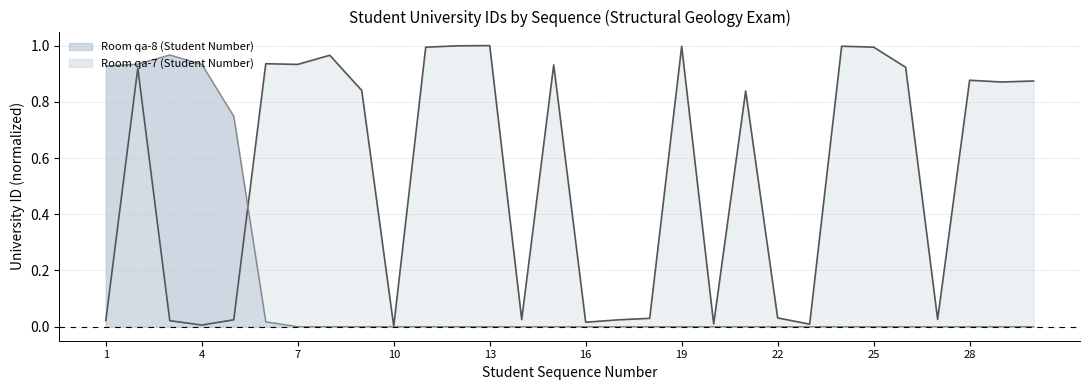

List the series in order of their overall mean, lowest first.

Room qa-8 (Student Number), Room qa-7 (Student Number)